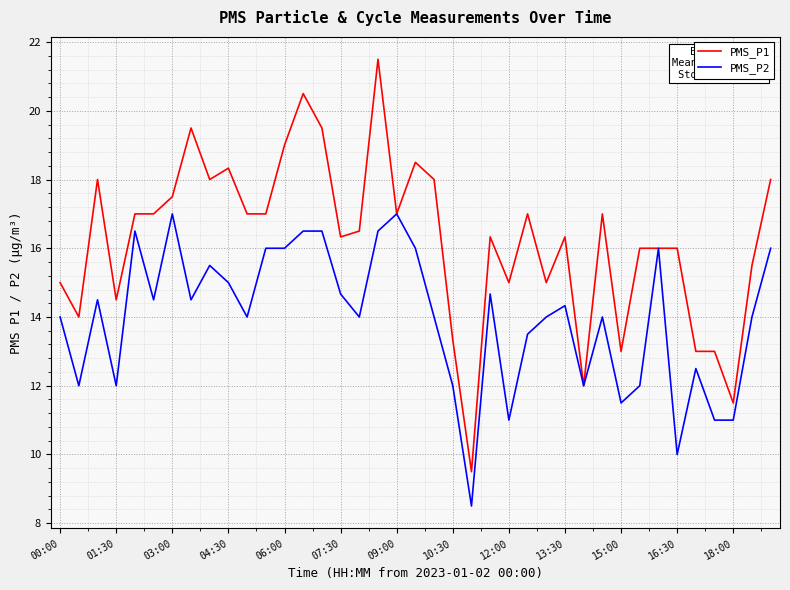

Which series has the largest total across all categories?

PMS_P1